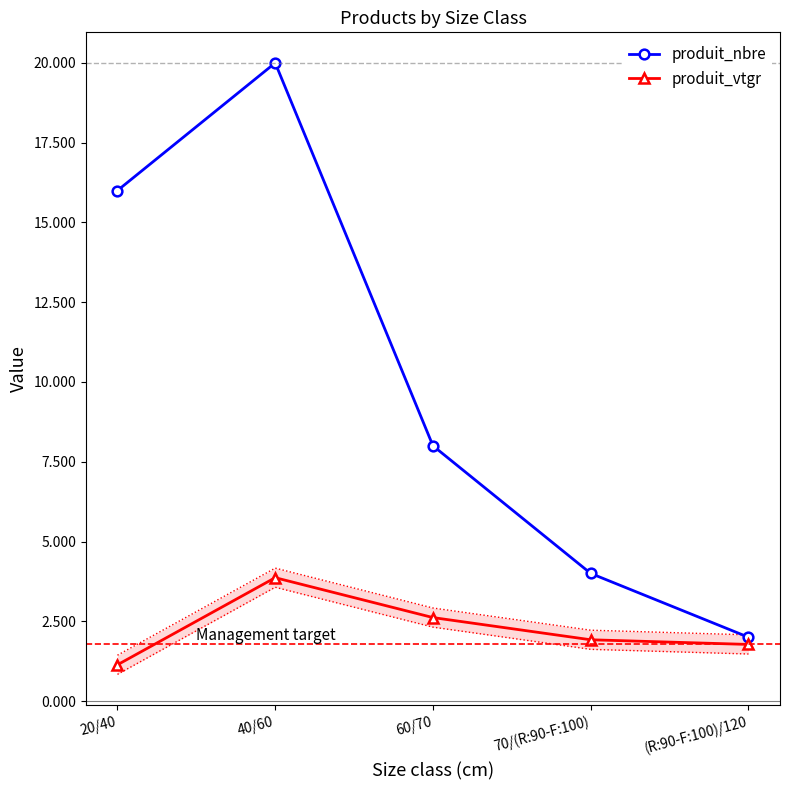

How many lines are shown in the chart?

2